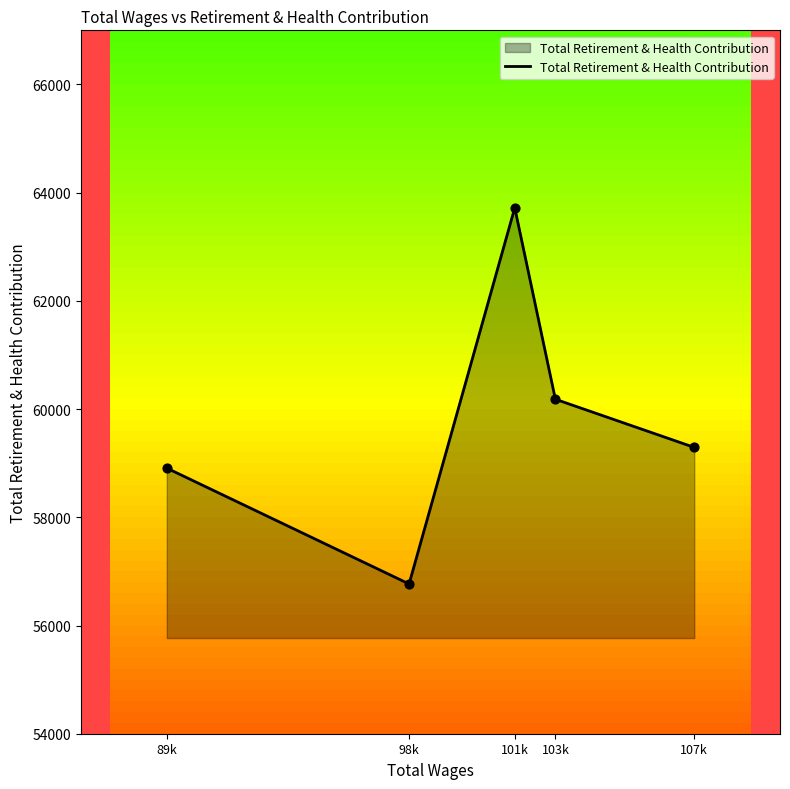

Between 107k and 89k, which is larger?

107k